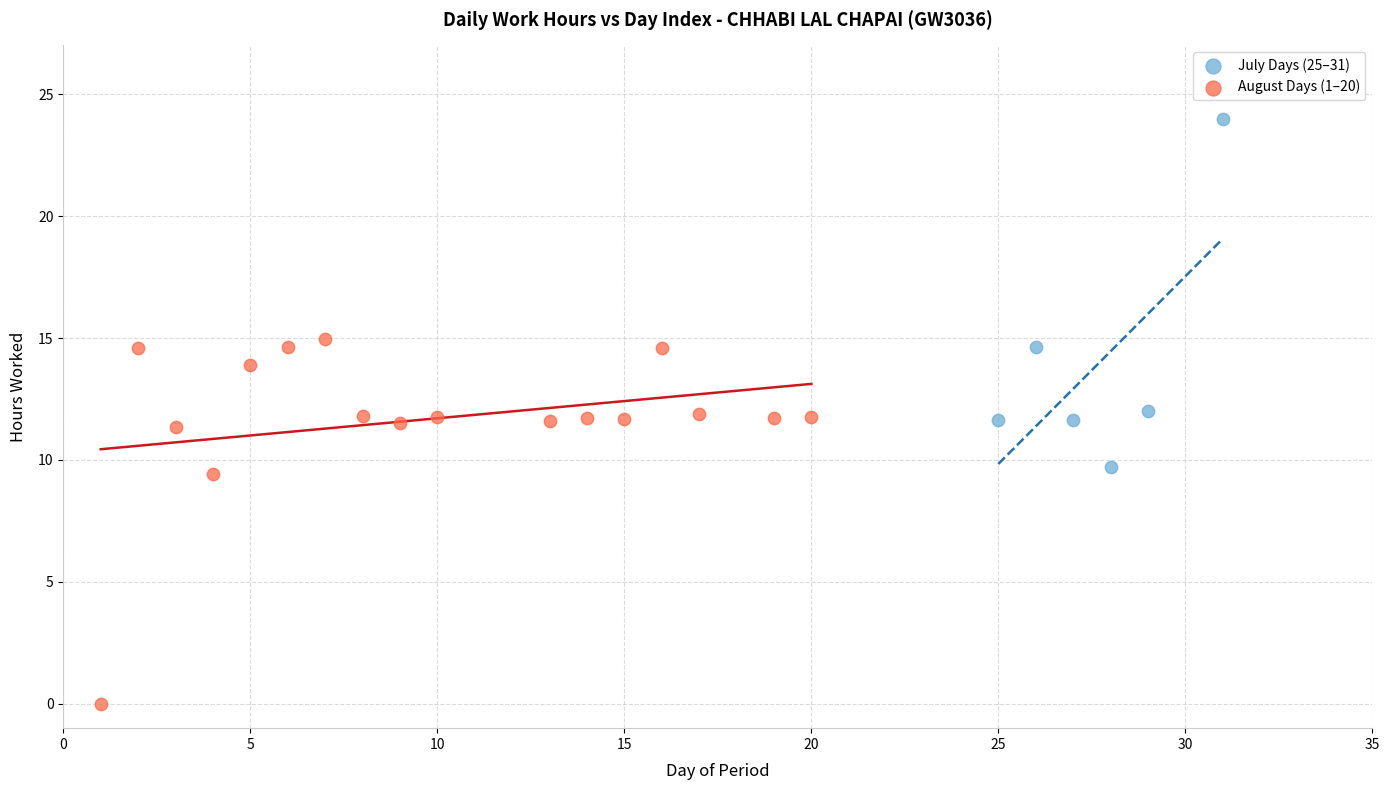

Which series contains the highest Y value?

July Days (25–31)